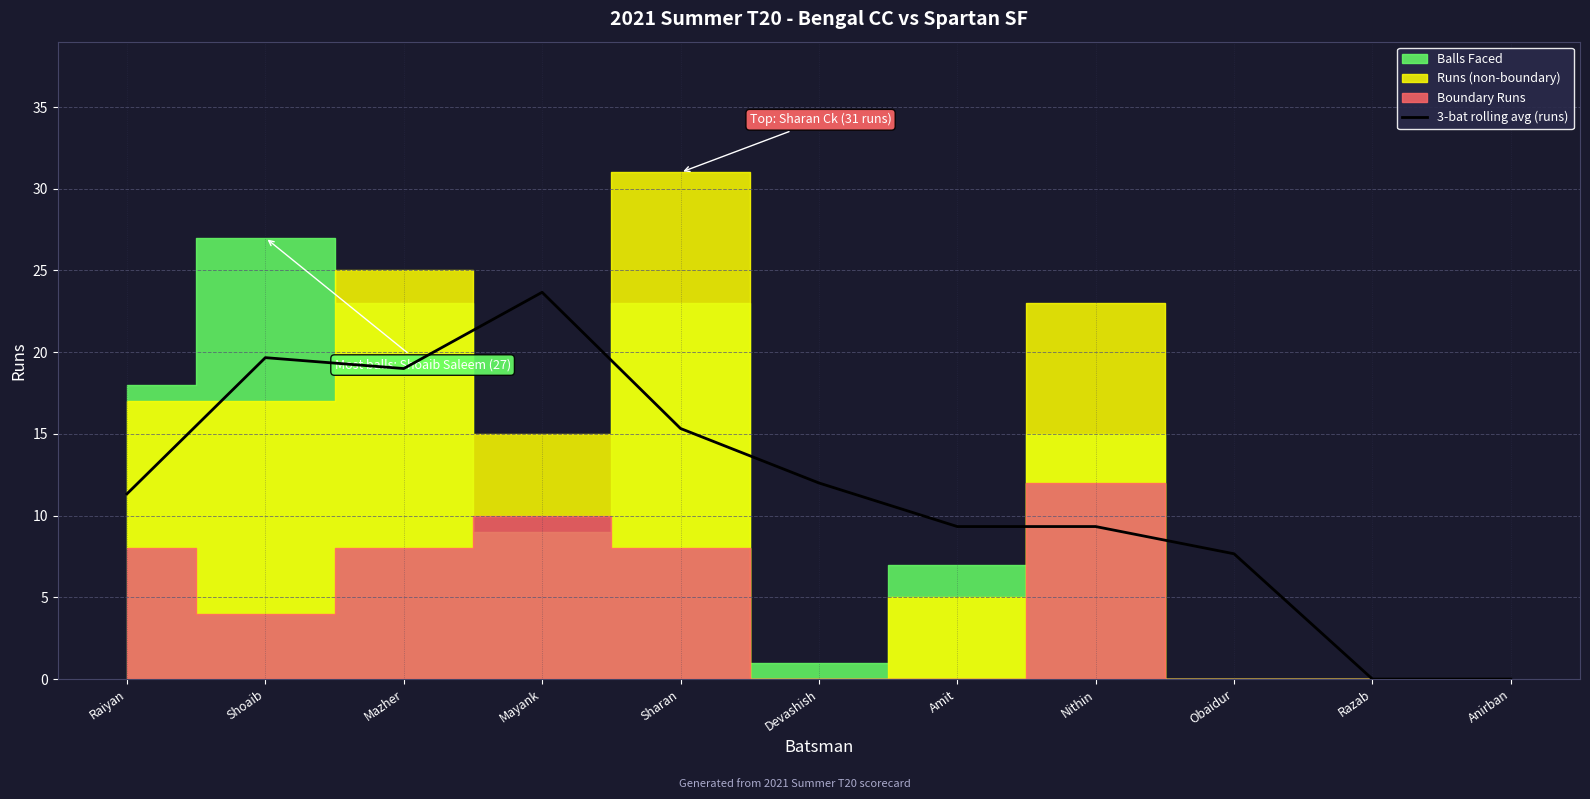

Where is the data nearest to the value 11?

Raiyan